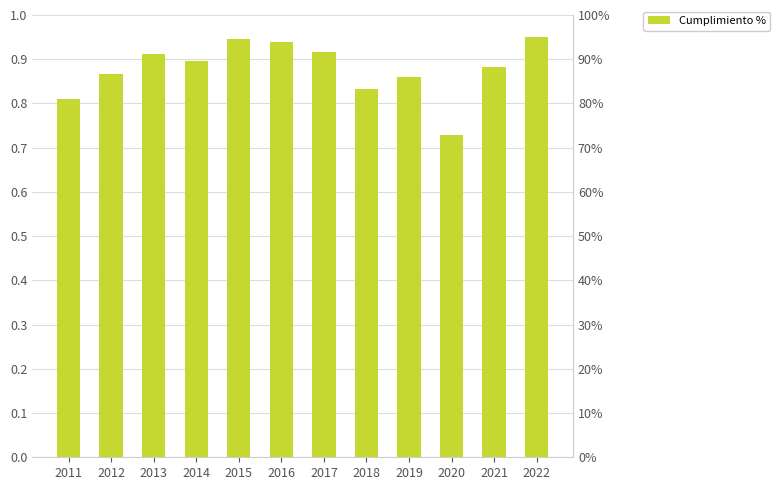

Are the bars grouped side by side (vs. stacked)?

No